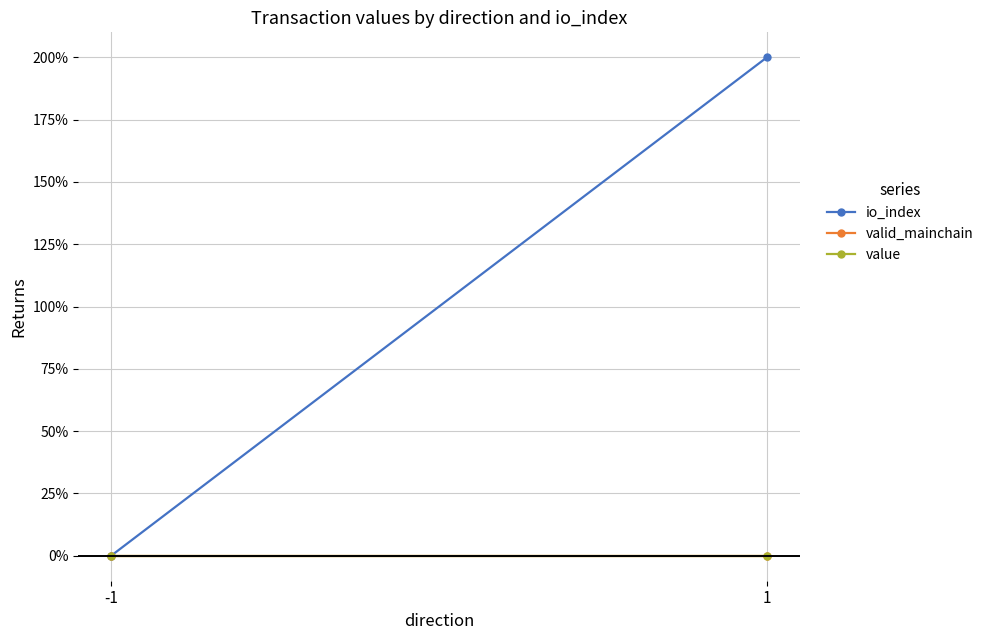

At which label is valid_mainchain closest to 0?

-1